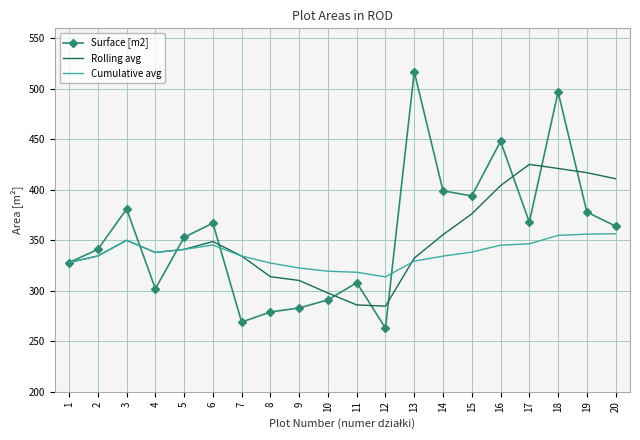

What is the difference between the second highest and second lowest values in the Cumulative avg series?

37.7